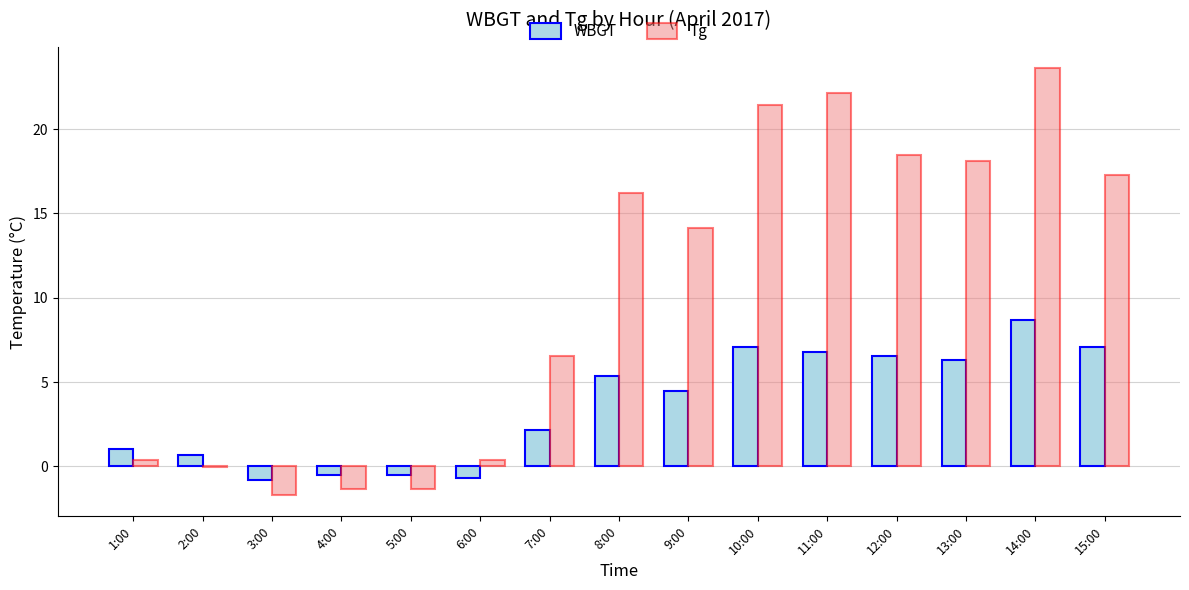

What is the total value across all series at 9:00?

18.6